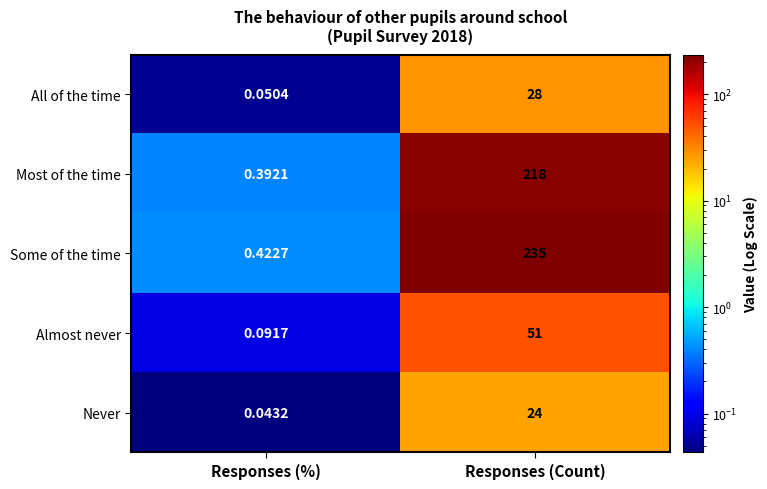

Where is Almost never nearest to the value 25?

Responses (%)